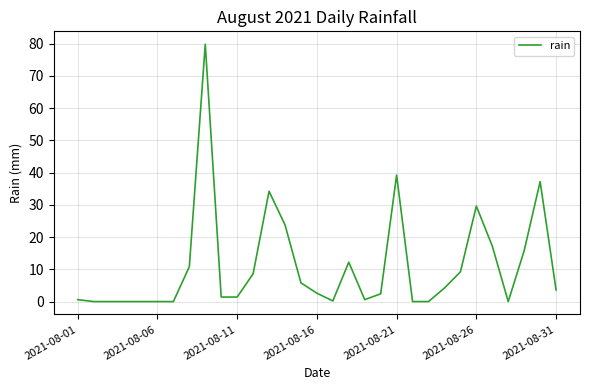

What is the greatest value displayed?

79.8